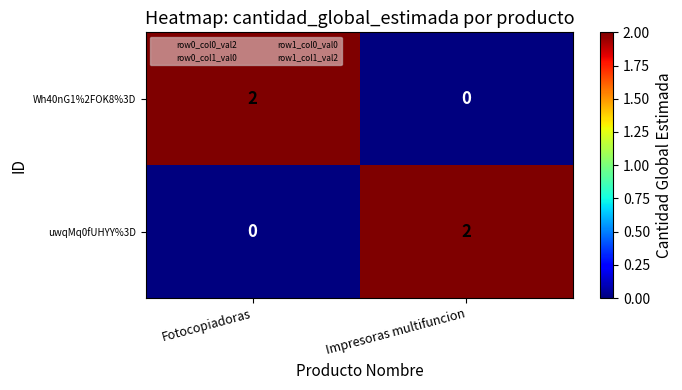

Which category has the highest value in the uwqMq0fUHYY%3D series?

Impresoras multifuncion